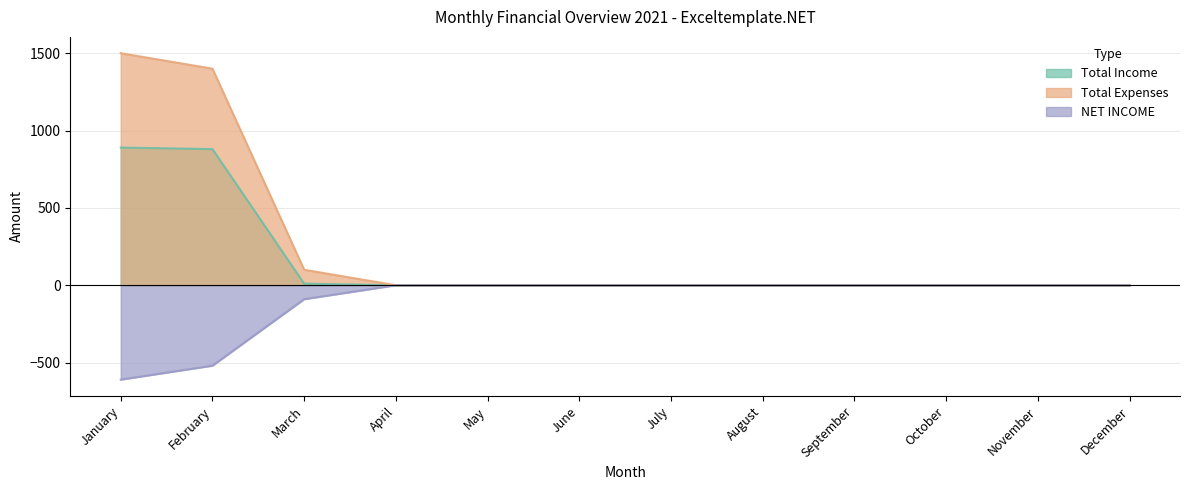

At how many categories does at least one series exceed 1395?

2